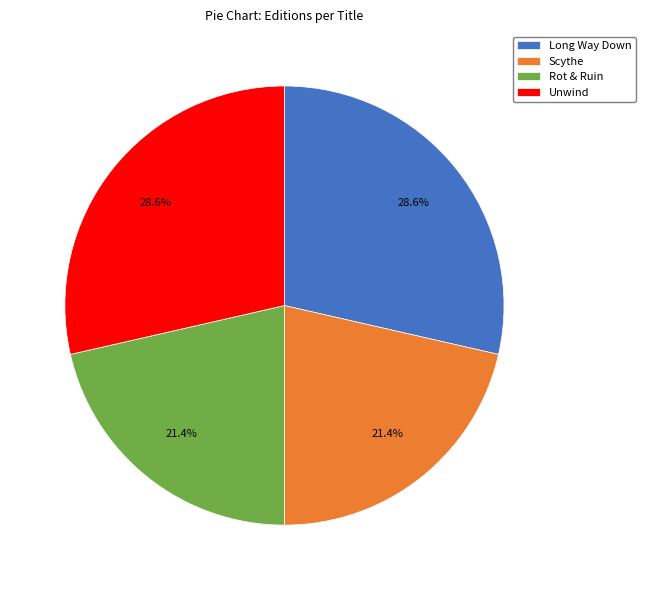

To the nearest percent, what is the difference between the largest and smallest slice percentages?

7%